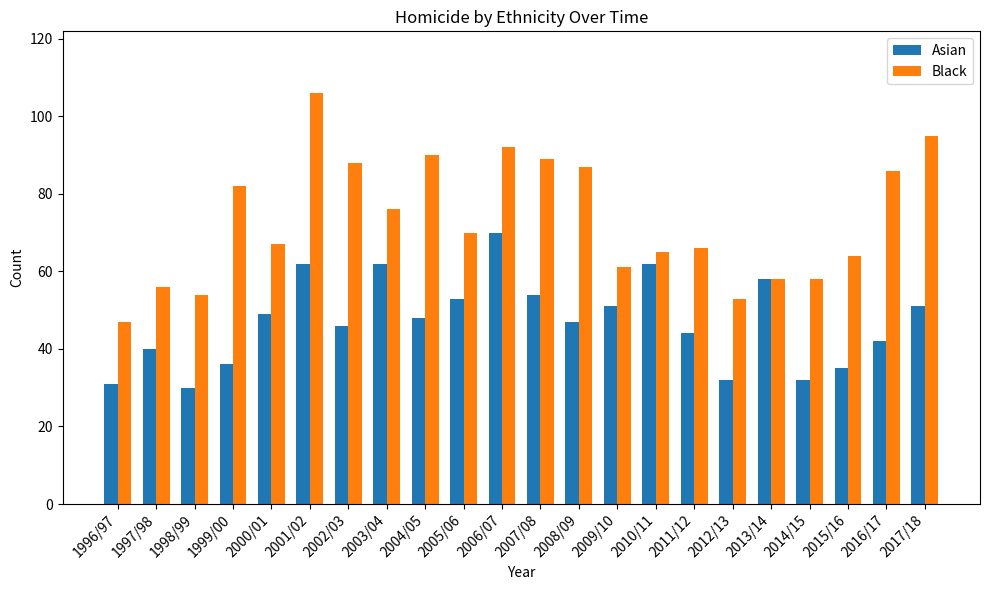

What is the average value of the Black series?

73